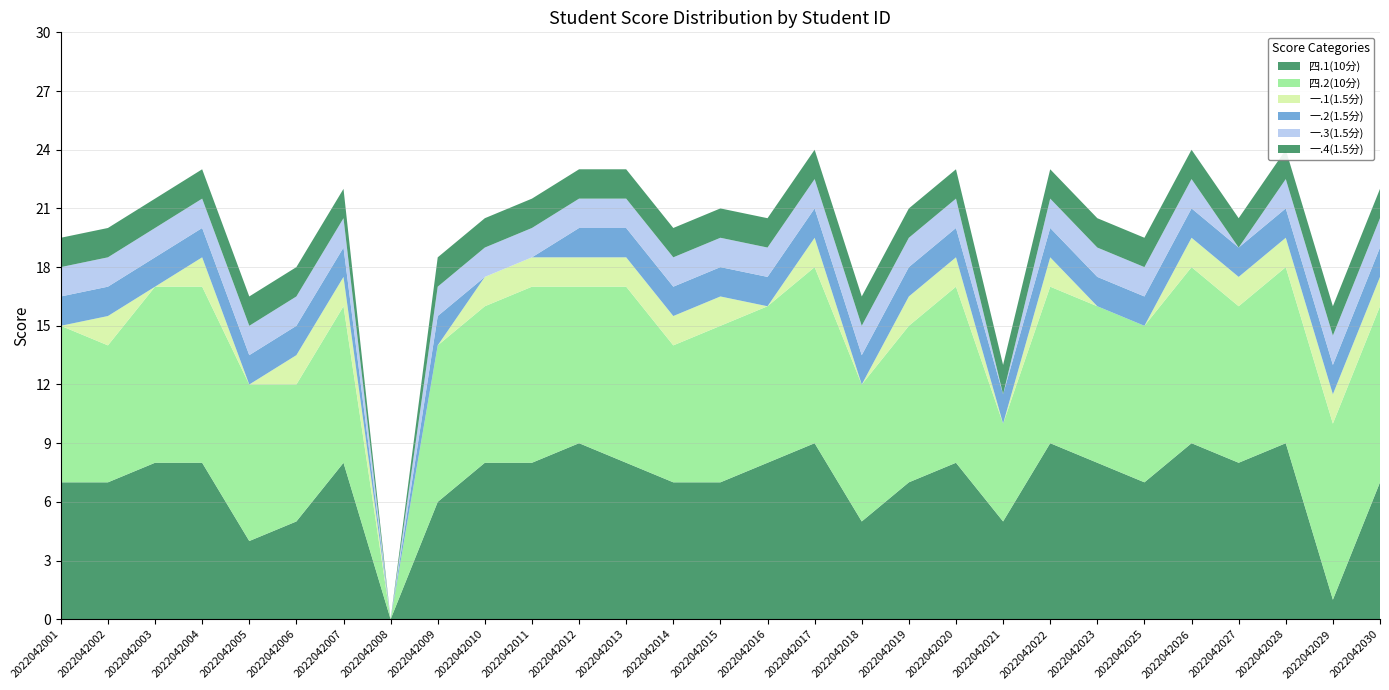

Reading left to right, transcribe all the data shown in this chart.

四.1(10分): 7.0	7.0	8.0	8.0	4.0	5.0	8.0	0.0	6.0	8.0	8.0	9.0	8.0	7.0	7.0	8.0	9.0	5.0	7.0	8.0	5.0	9.0	8.0	7.0	9.0	8.0	9.0	1.0	7.0
四.2(10分): 8.0	7.0	9.0	9.0	8.0	7.0	8.0	0.0	8.0	8.0	9.0	8.0	9.0	7.0	8.0	8.0	9.0	7.0	8.0	9.0	5.0	8.0	8.0	8.0	9.0	8.0	9.0	9.0	9.0
一.1(1.5分): 0.0	1.5	0.0	1.5	0.0	1.5	1.5	0.0	0.0	1.5	1.5	1.5	1.5	1.5	1.5	0.0	1.5	0.0	1.5	1.5	0.0	1.5	0.0	0.0	1.5	1.5	1.5	1.5	1.5
一.2(1.5分): 1.5	1.5	1.5	1.5	1.5	1.5	1.5	0.0	1.5	0.0	0.0	1.5	1.5	1.5	1.5	1.5	1.5	1.5	1.5	1.5	1.5	1.5	1.5	1.5	1.5	1.5	1.5	1.5	1.5
一.3(1.5分): 1.5	1.5	1.5	1.5	1.5	1.5	1.5	0.0	1.5	1.5	1.5	1.5	1.5	1.5	1.5	1.5	1.5	1.5	1.5	1.5	0.0	1.5	1.5	1.5	1.5	0.0	1.5	1.5	1.5
一.4(1.5分): 1.5	1.5	1.5	1.5	1.5	1.5	1.5	0.0	1.5	1.5	1.5	1.5	1.5	1.5	1.5	1.5	1.5	1.5	1.5	1.5	1.5	1.5	1.5	1.5	1.5	1.5	1.5	1.5	1.5